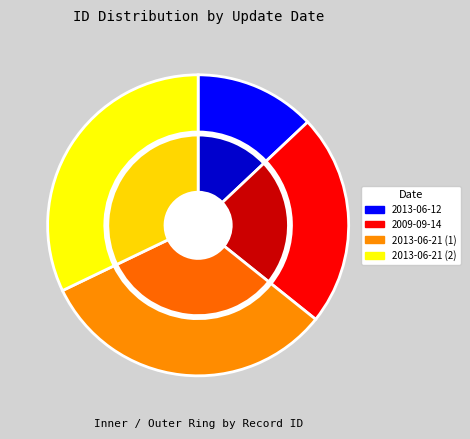

Do 8521 and 21118 together represent more than half of the pie?

No